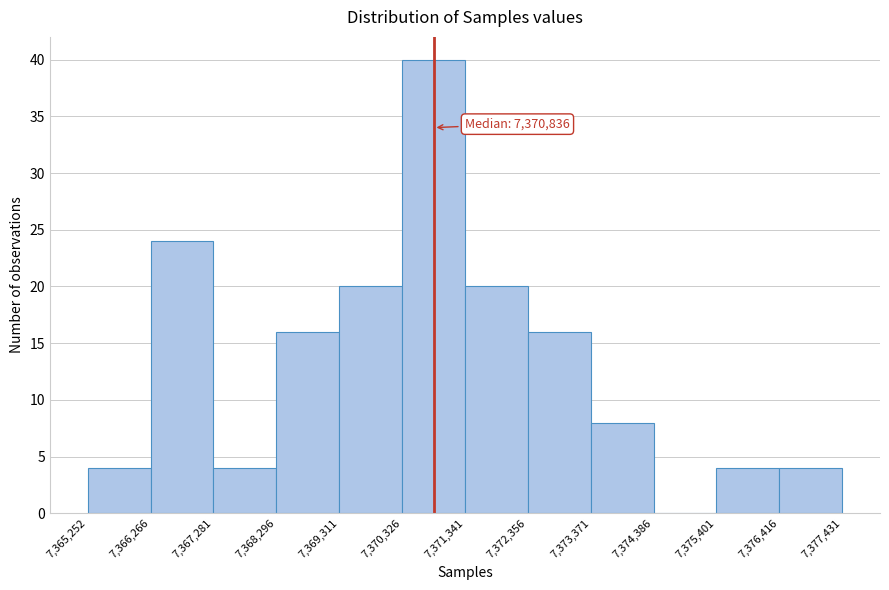

Which range on the x-axis has the tallest bar?

7,370,326 to 7,371,341